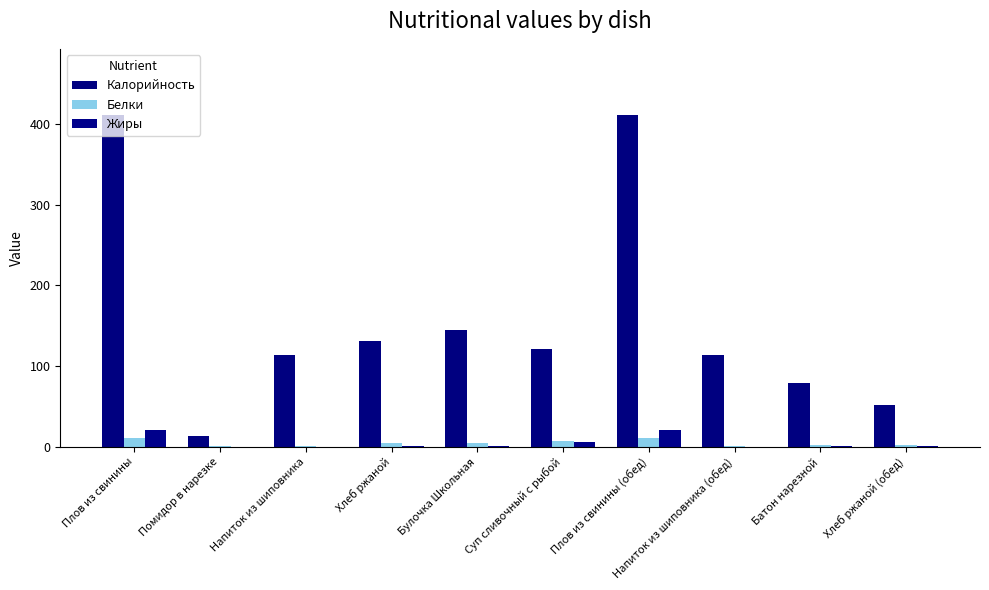

What is the lowest value of the Белки series?

0.7